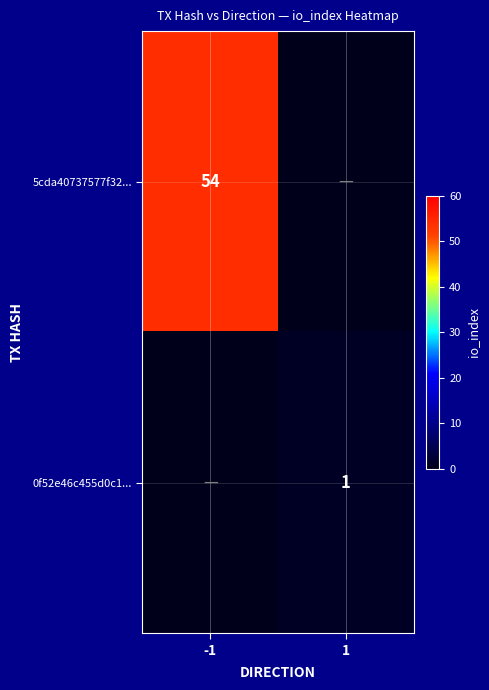

True or false: 0f52e46c455d0c1... has a value of 1 at 1.

True